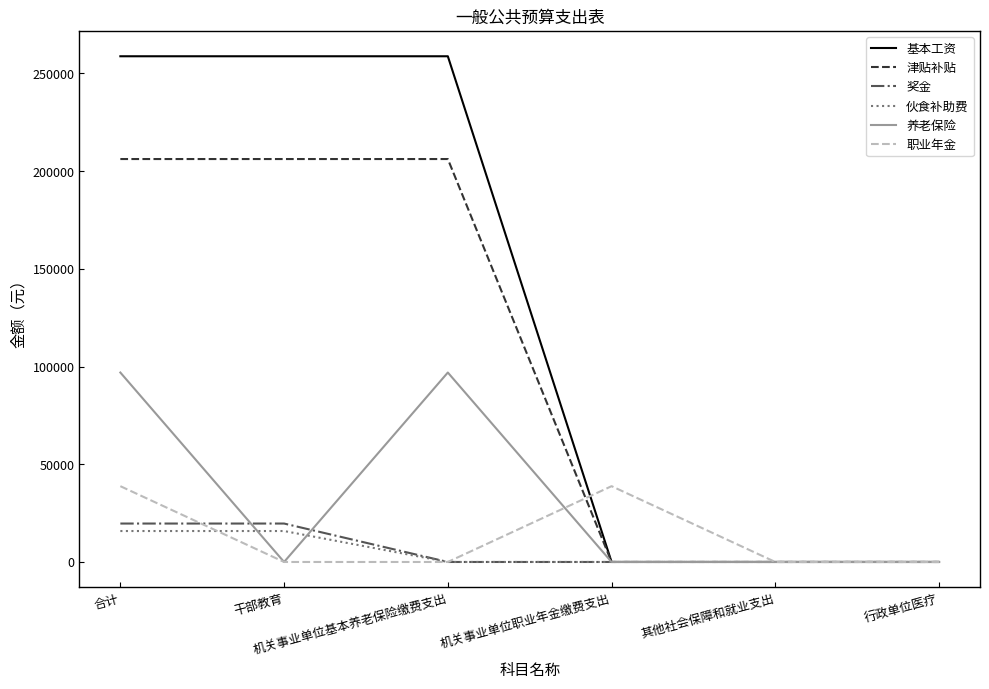

What is the sum of all 基本工资 values?

776448